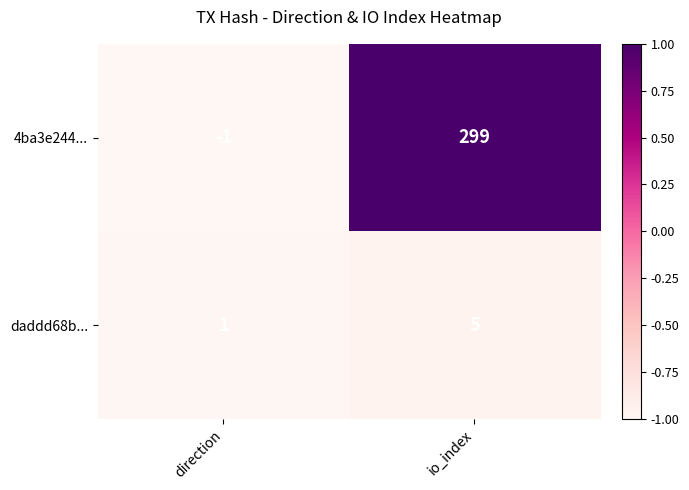

What is the greatest value displayed?

299